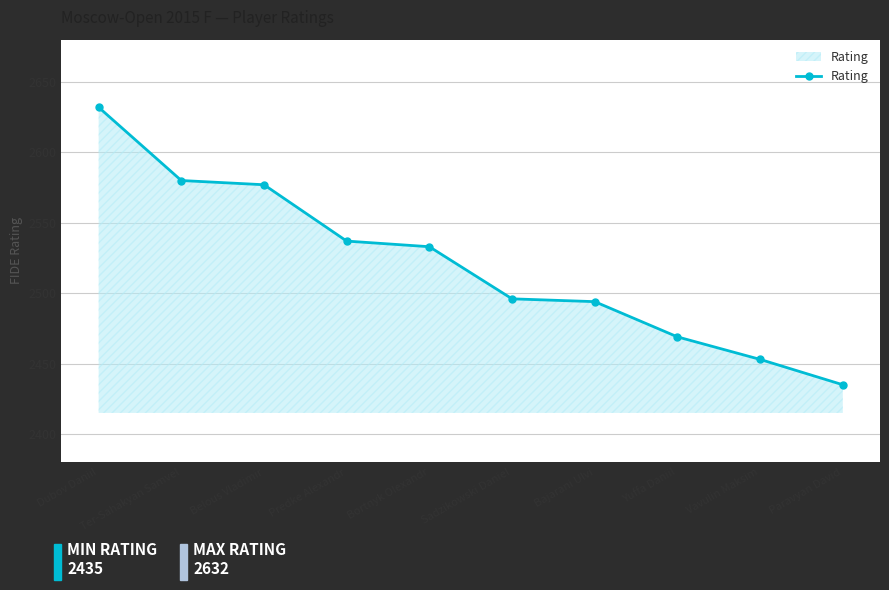

True or false: the data shows 3765 at Bortnyk Olexandr.

False